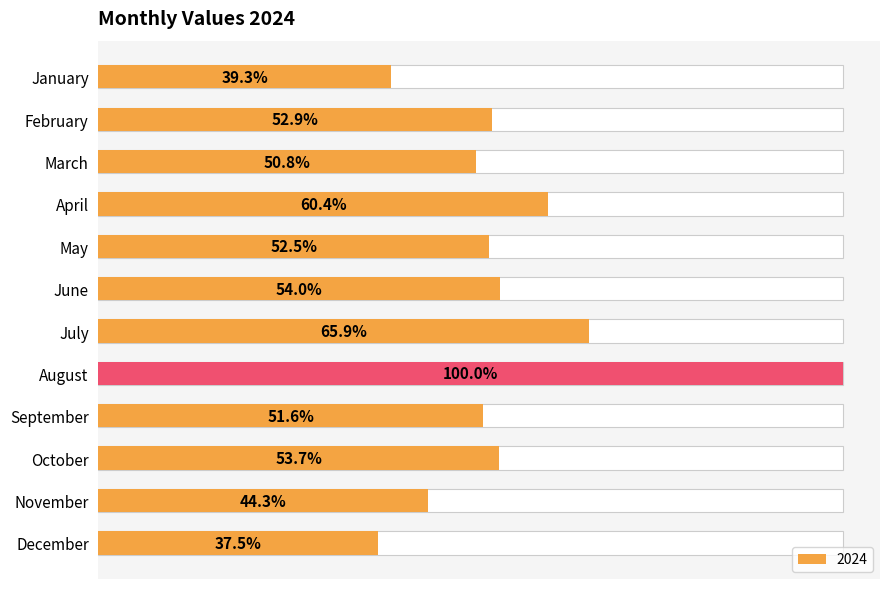

At which label does the data first exceed 1635442?

April